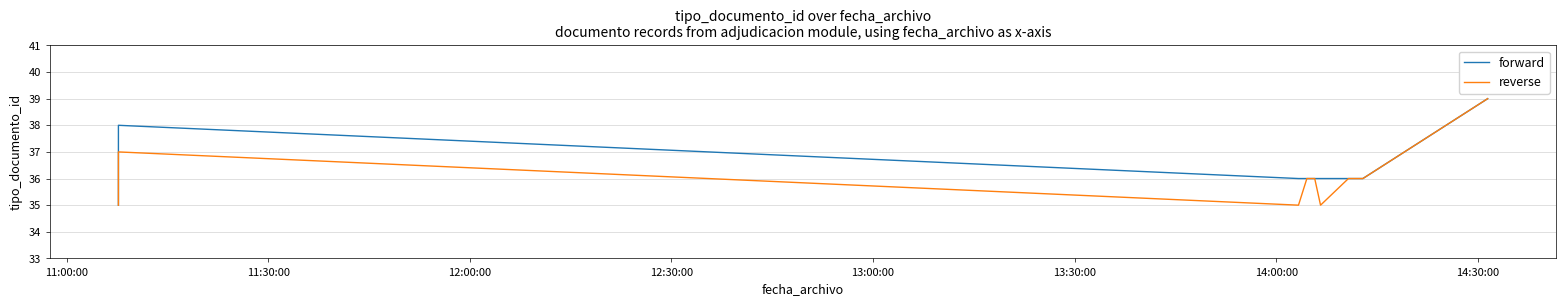

How many interior local peaks does the forward series have?

1